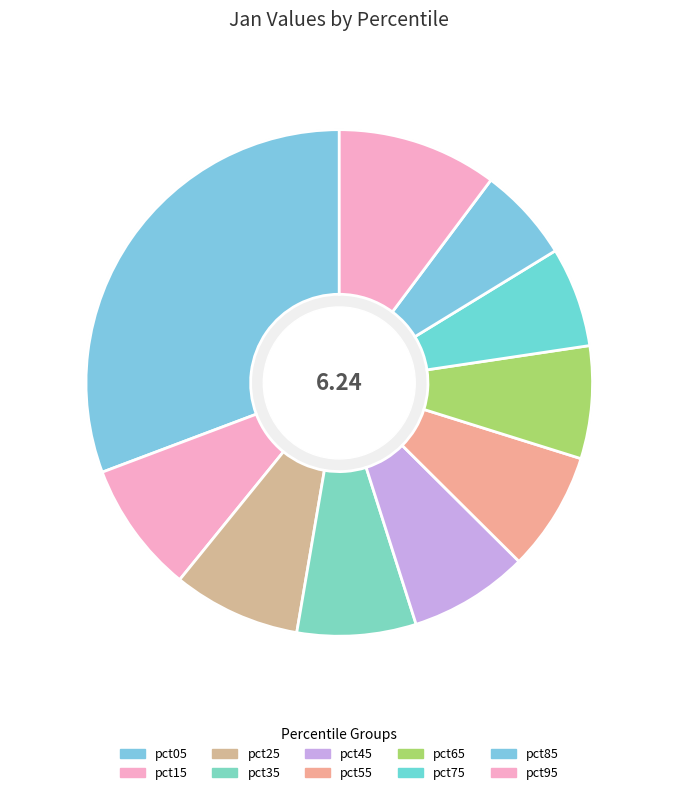

What is the smallest slice in the pie chart?

pct85